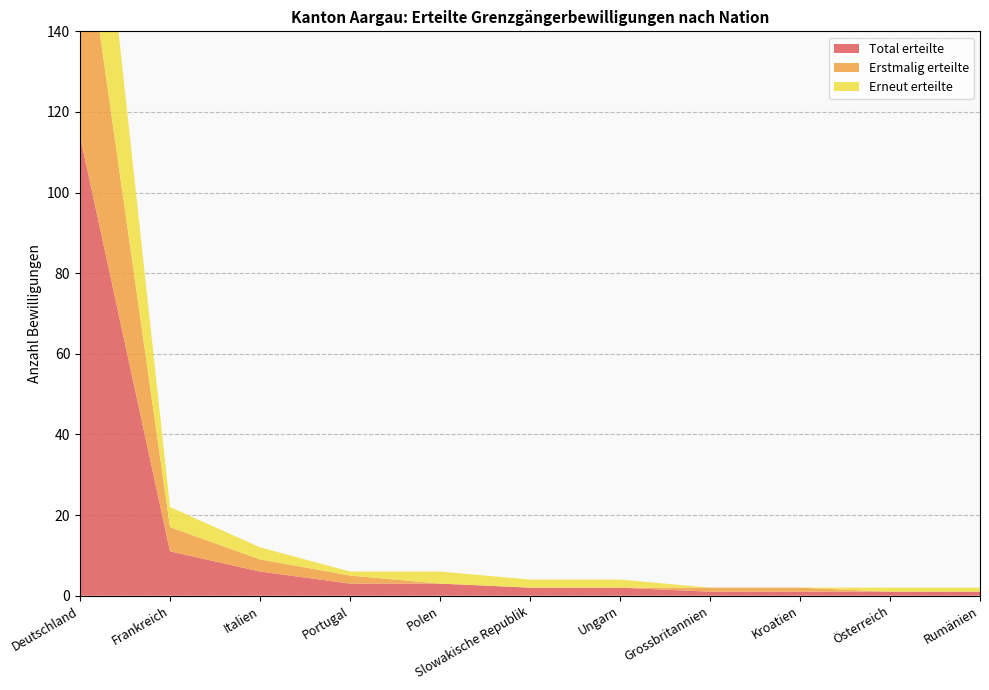

Reading right to left, what are all the values shown in this chart?

Total erteilte: 1	1	1	1	2	2	3	3	6	11	114
Erstmalig erteilte: 0	0	1	1	0	0	0	2	3	6	60
Erneut erteilte: 1	1	0	0	2	2	3	1	3	5	54